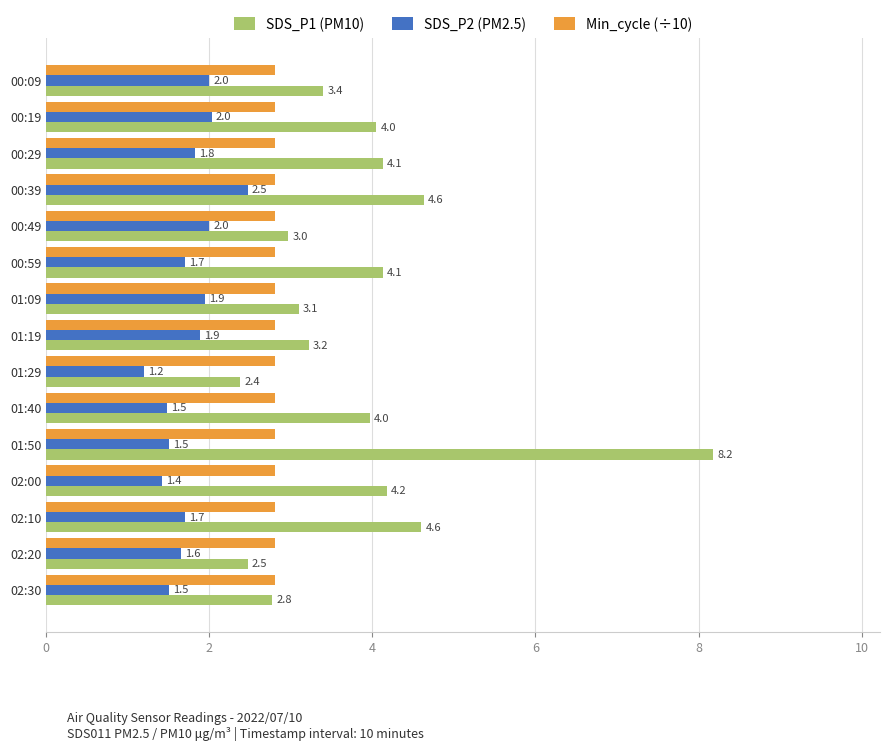

Read the SDS_P2 (PM2.5) value at 00:09.

2.0